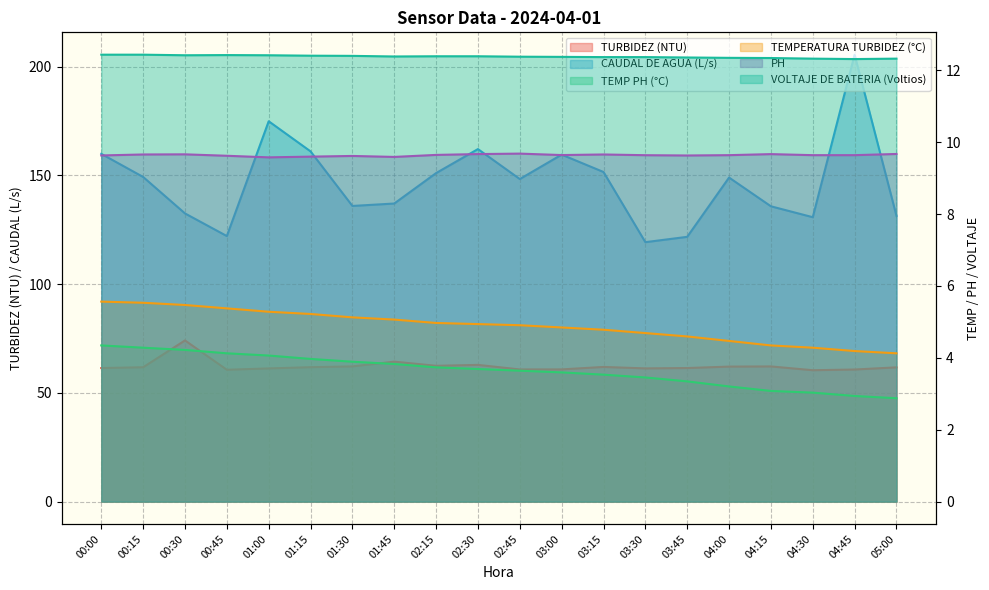

Which series has the largest range (max minus min)?

CAUDAL DE AGUA (L/s)